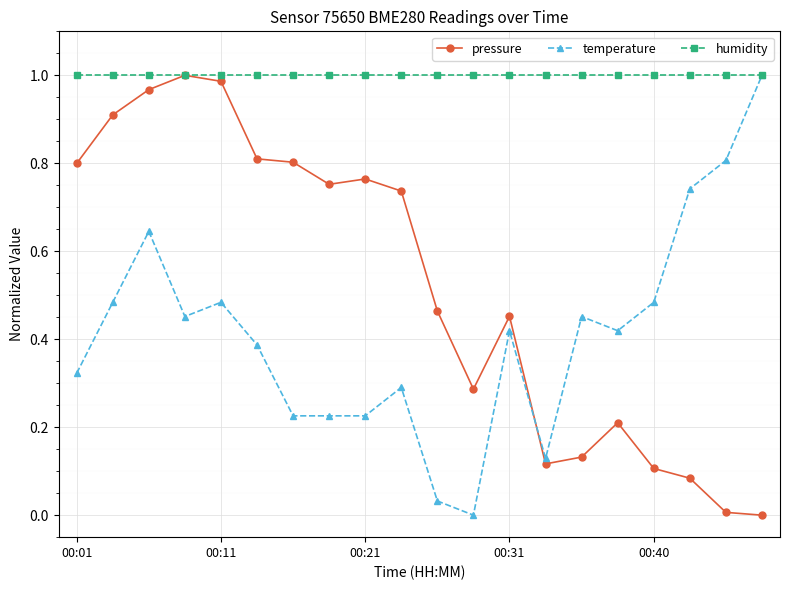

List the series in order of their overall mean, lowest first.

temperature, pressure, humidity